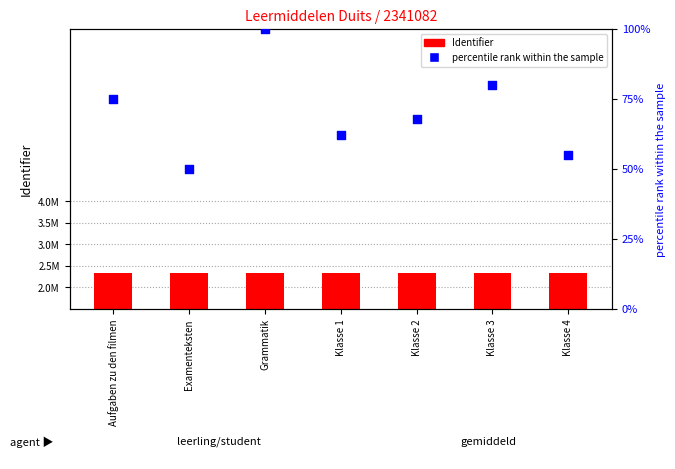

Which series reaches the minimum Y coordinate?

percentile rank within the sample